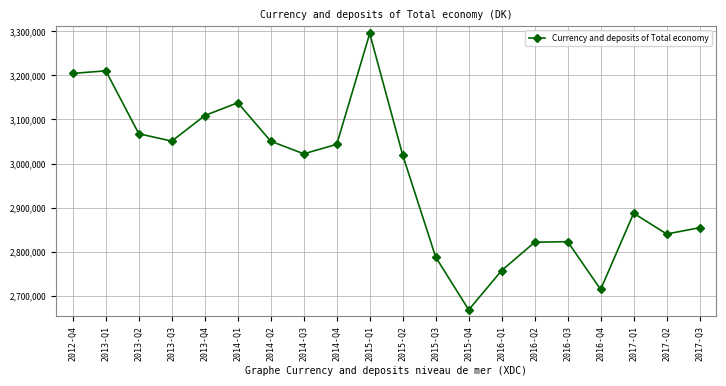

What is the label of the 17th point from the right?

2013-Q3